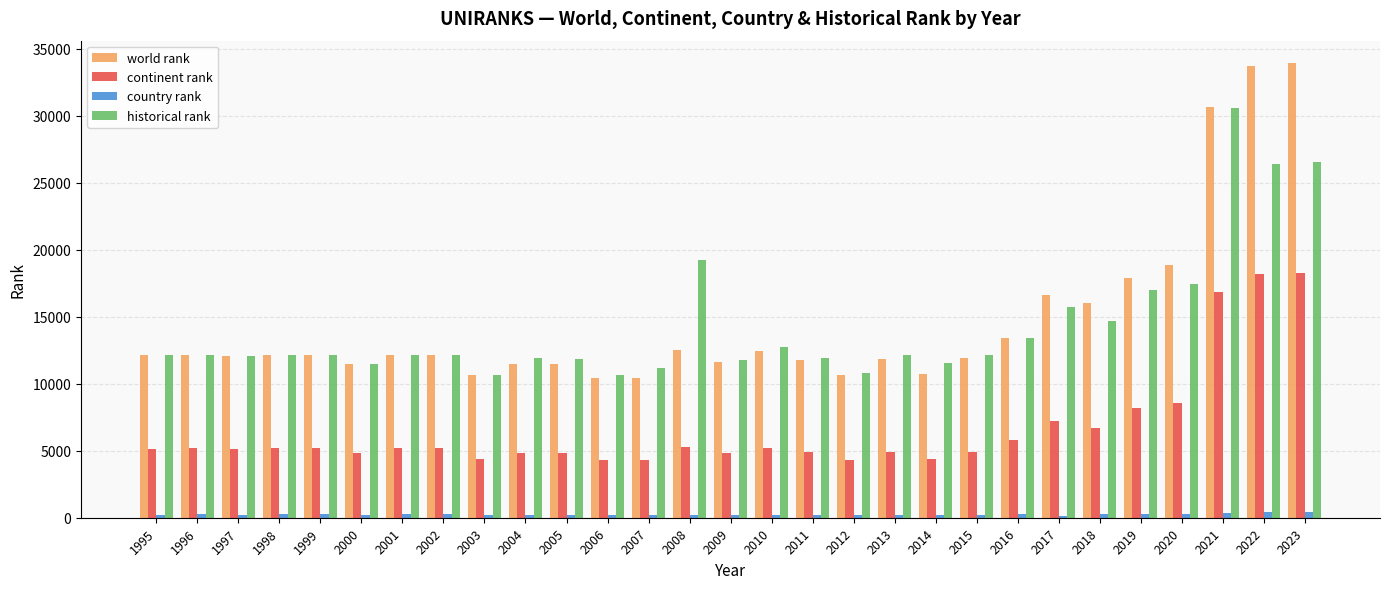

At 2008, list the series in order from smallest to largest.

country rank, continent rank, world rank, historical rank